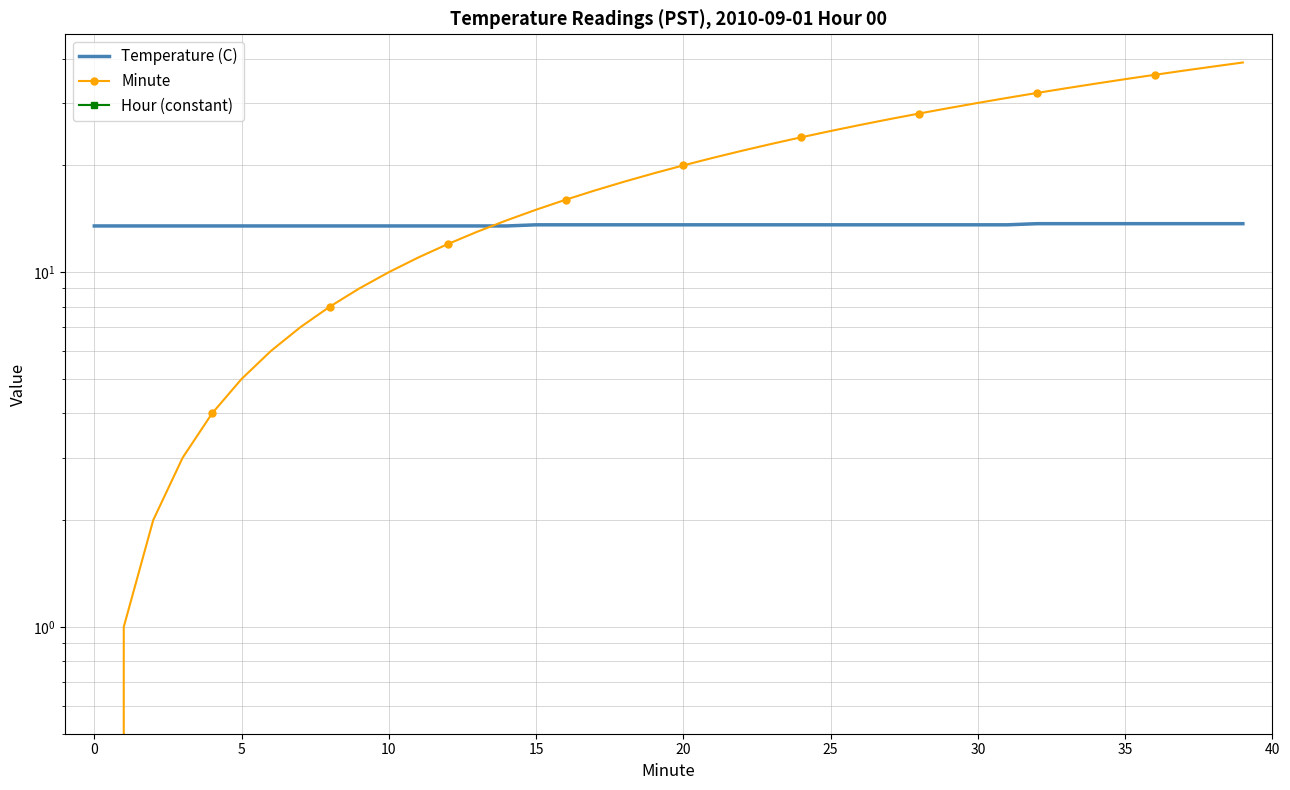

Is the value of Temperature (C) at 24 greater than the value of Minute at 14?

No